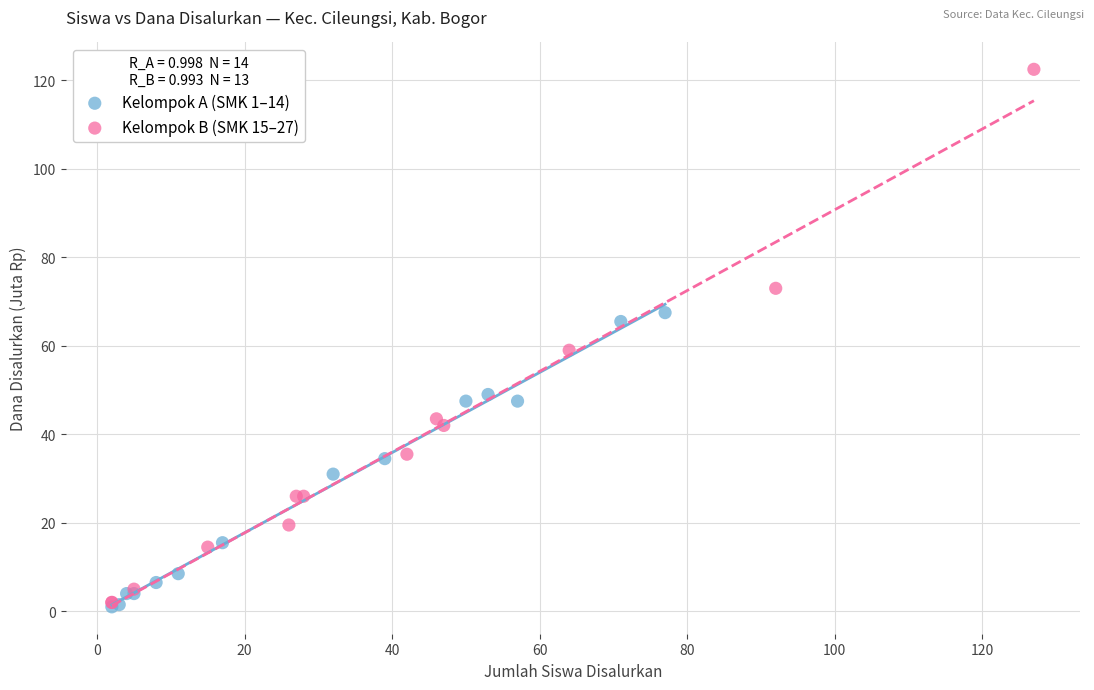

Which series contains the highest Y value?

Kelompok B (SMK 15–27)